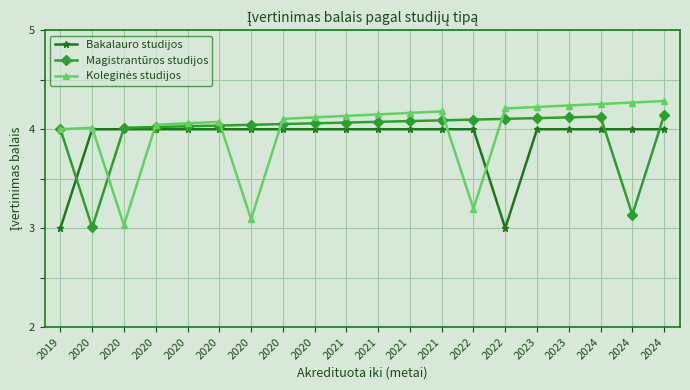

What is the value of the Koleginės studijos point at the 18th from the left?

4.3